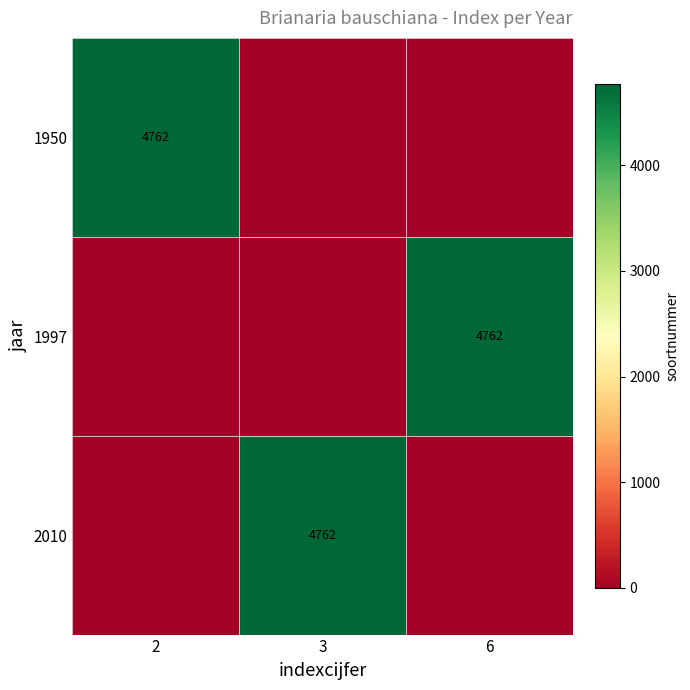

True or false: 1997 has a value of 4762 at 6.

True